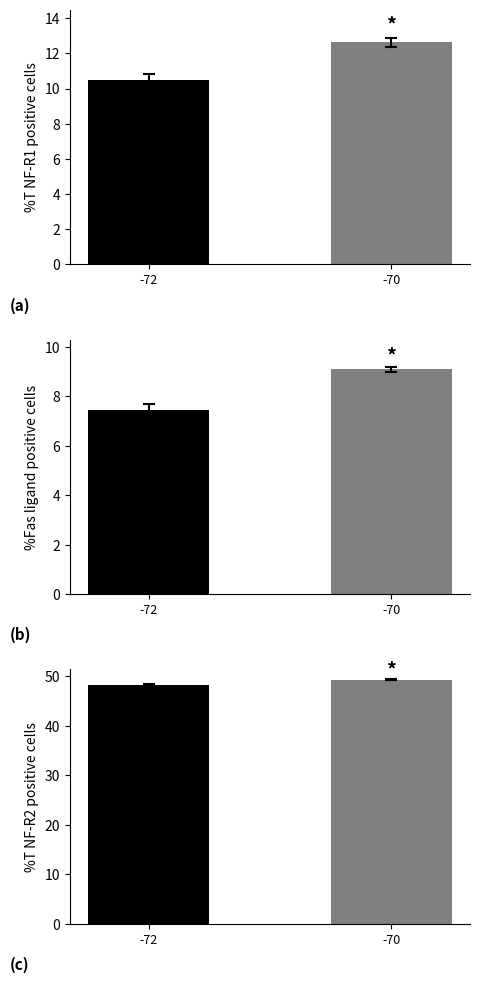

List the labels in order of BME280_humidity value, smallest first.

-72, -70